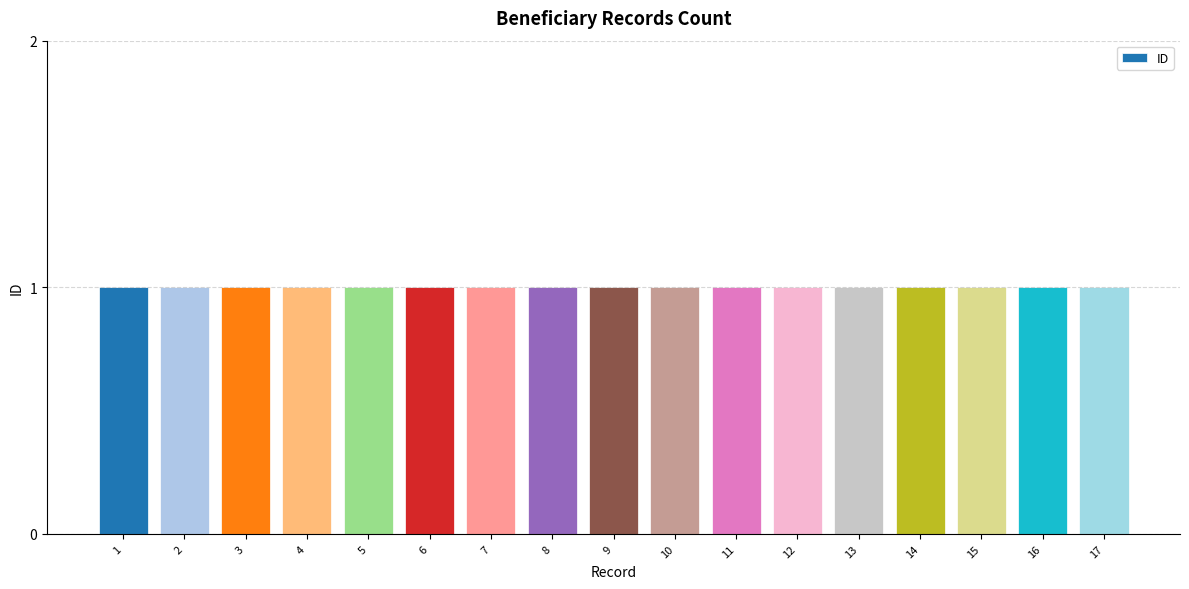

What is the minimum value shown in the chart?

1